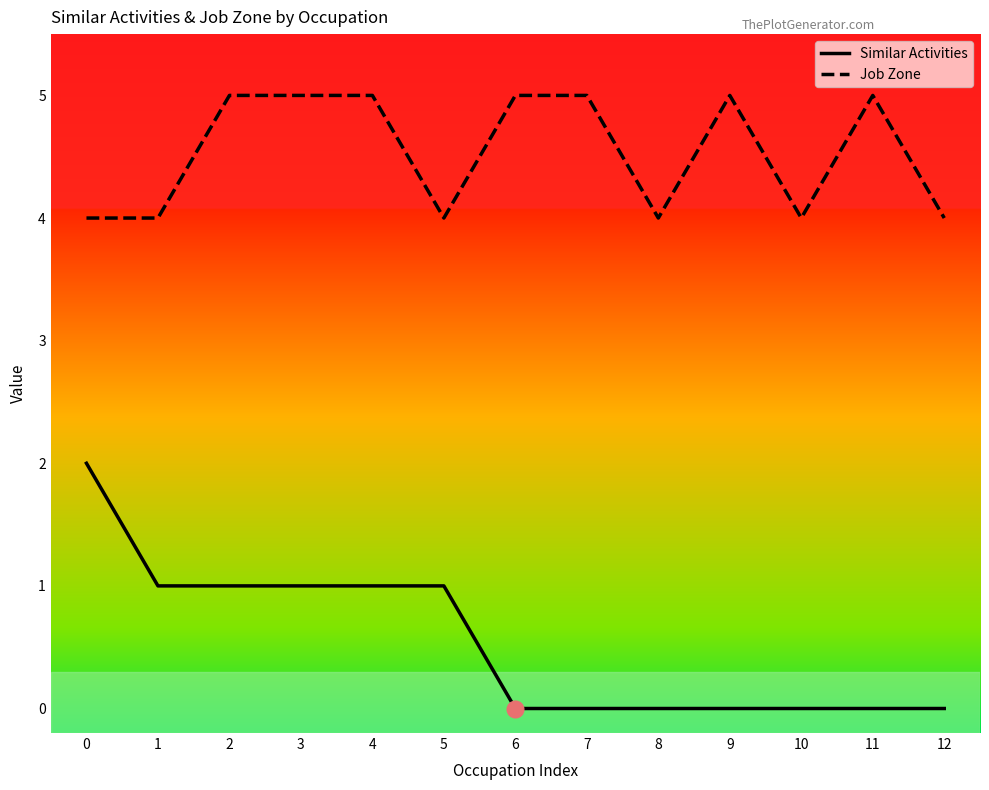

What is the average value of the Job Zone series?

5